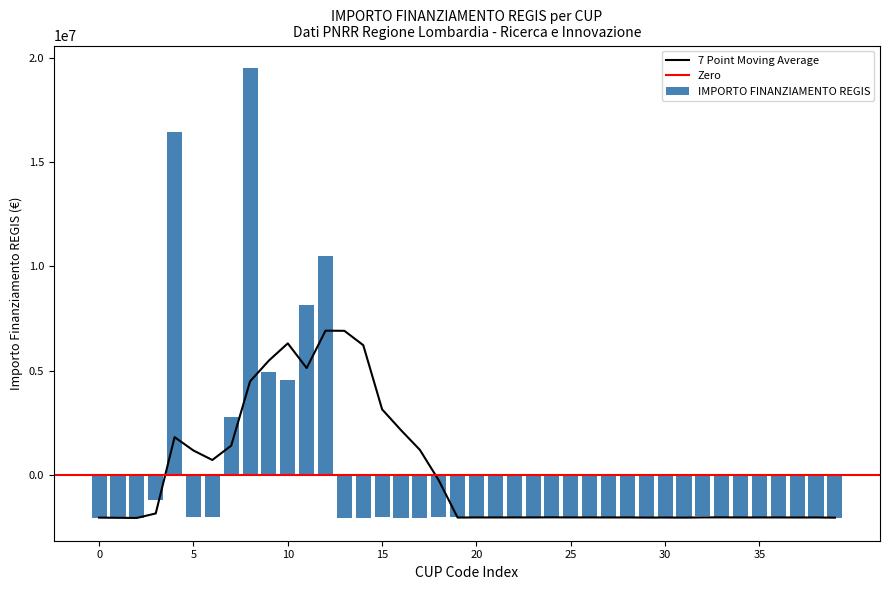

What is the difference between the maximum and second lowest values in the IMPORTO FINANZIAMENTO REGIS series?

21587789.1